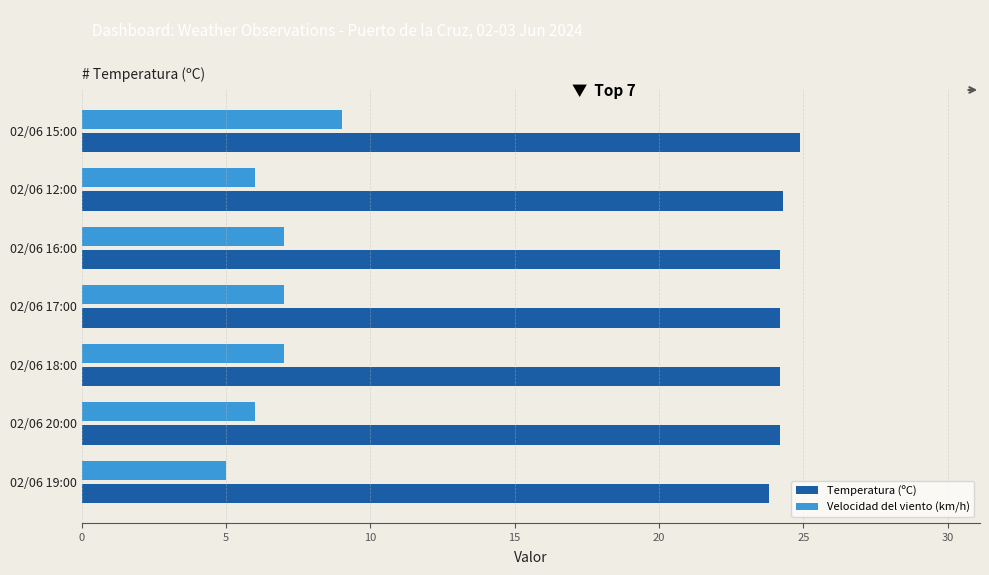

How many data points does each series have?

7